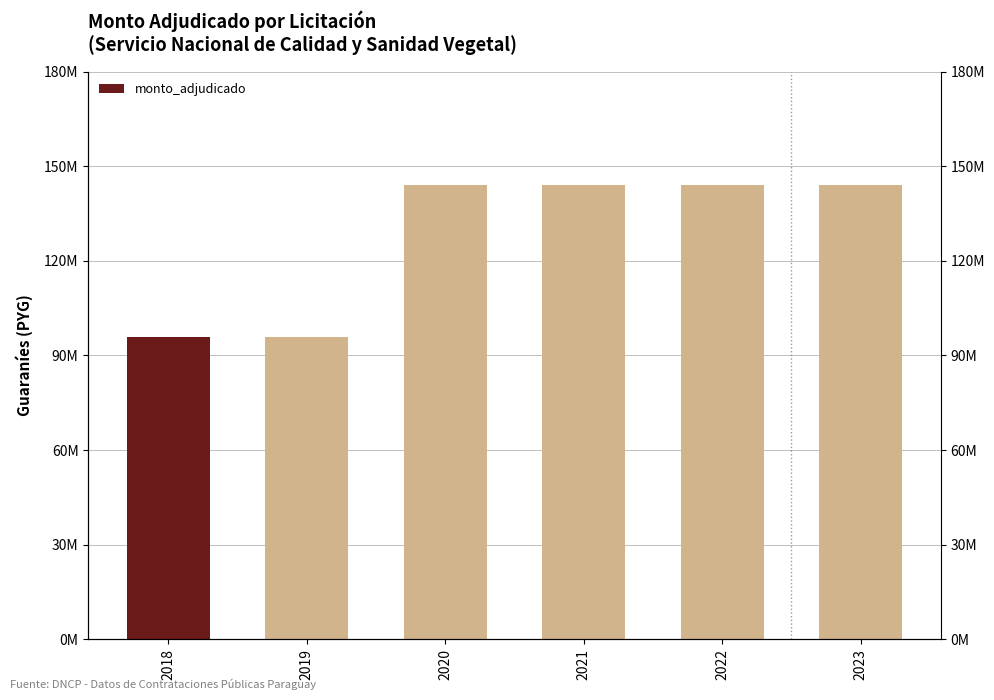

Reading right to left, what are all the values shown in this chart?

144000000	144000000	144000000	144000000	96000000	96000000